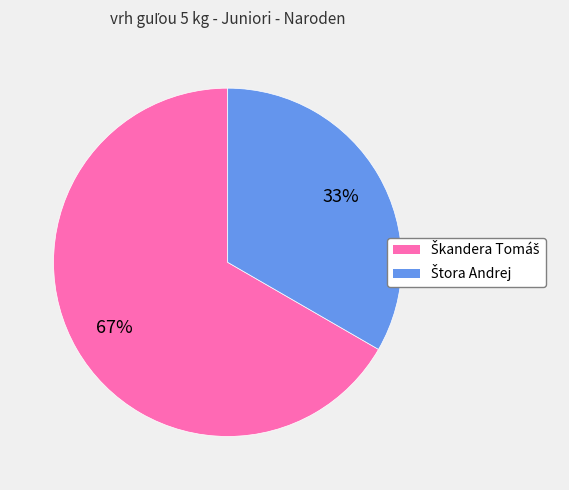

Is there a majority slice in this chart?

Yes